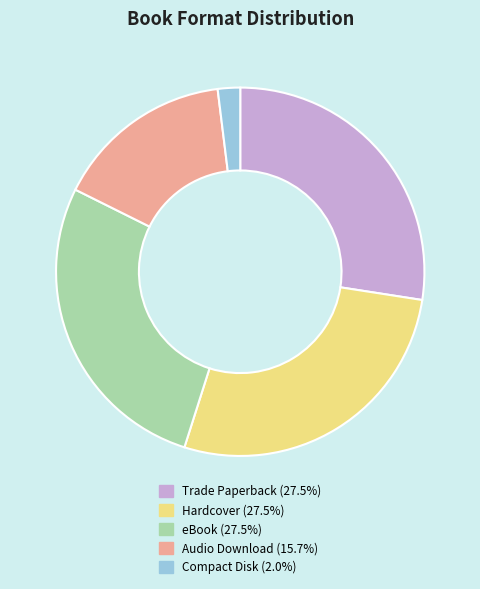

Count the number of slices in the pie.

5